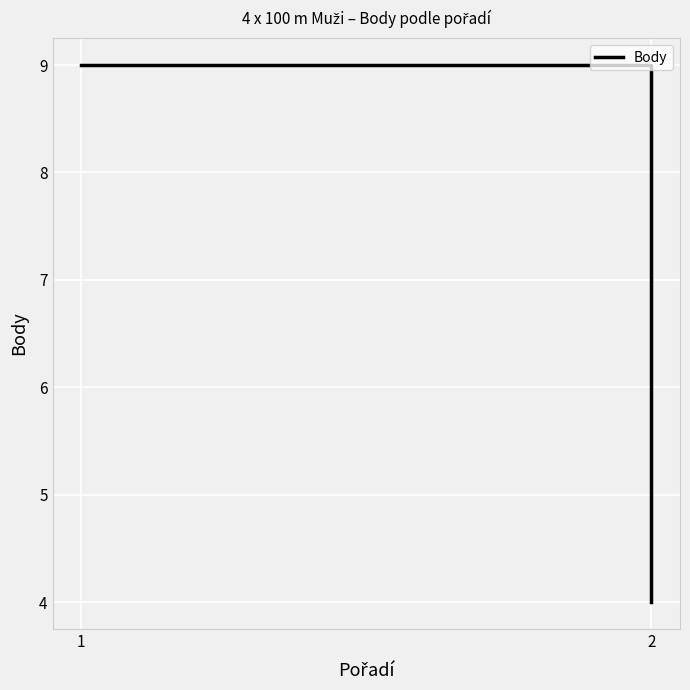

At which category does the chart reach its peak across all series?

1